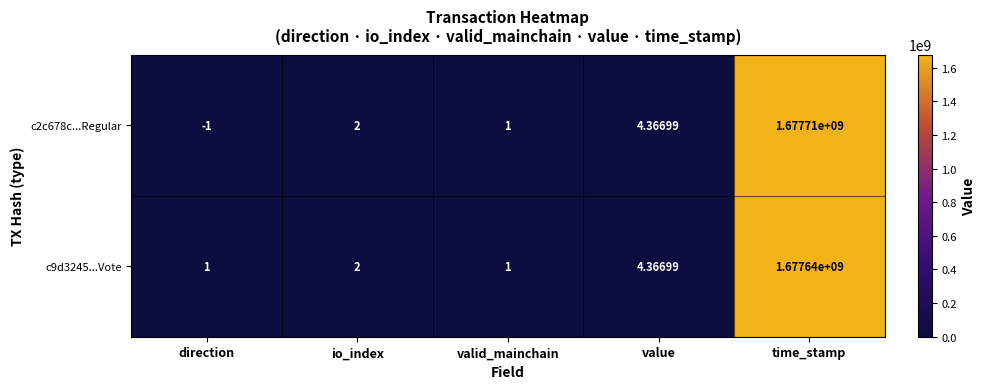

At which category is the sum across all series the highest?

time_stamp